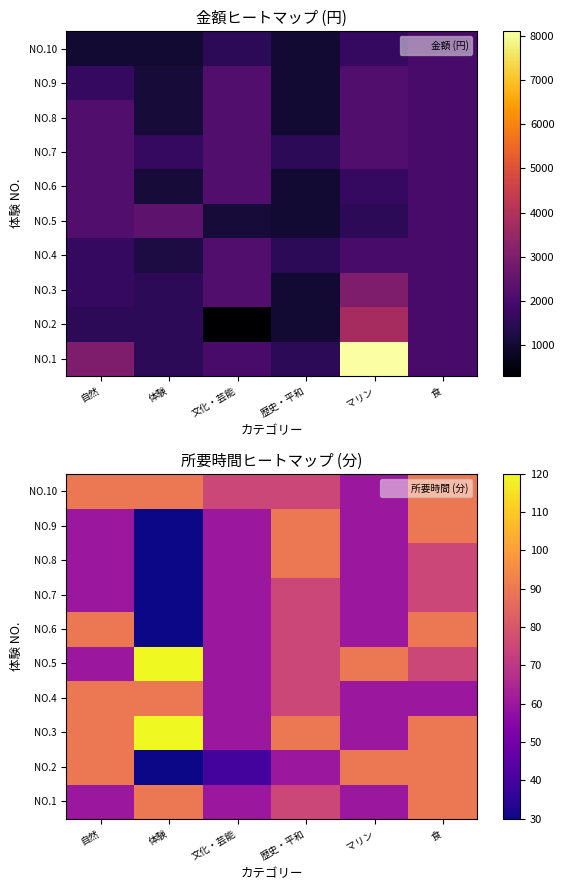

At which category does the chart reach its peak across all series?

体験